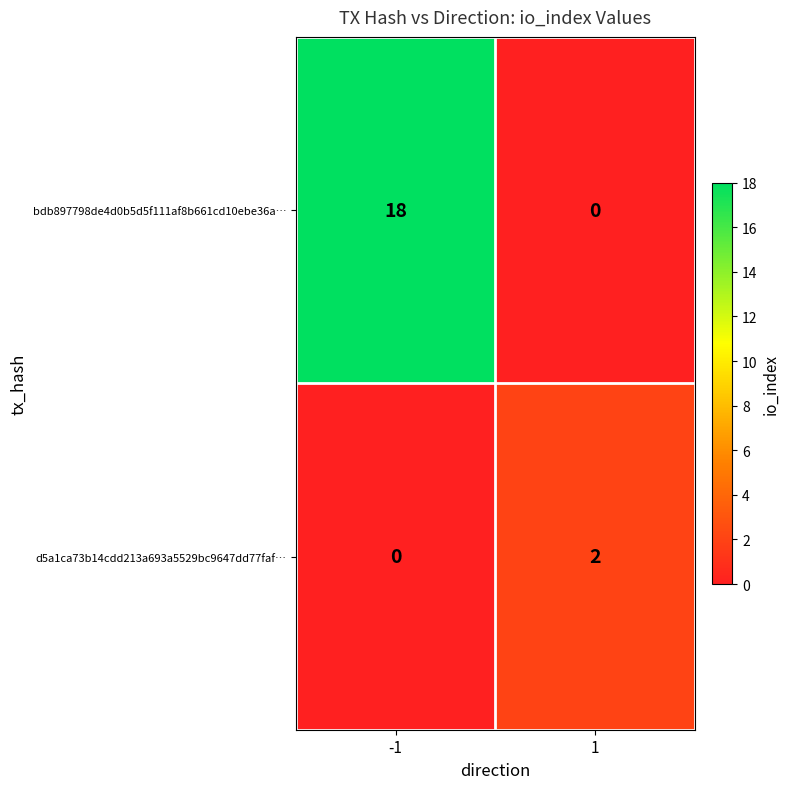

What is the maximum value shown in the chart?

18